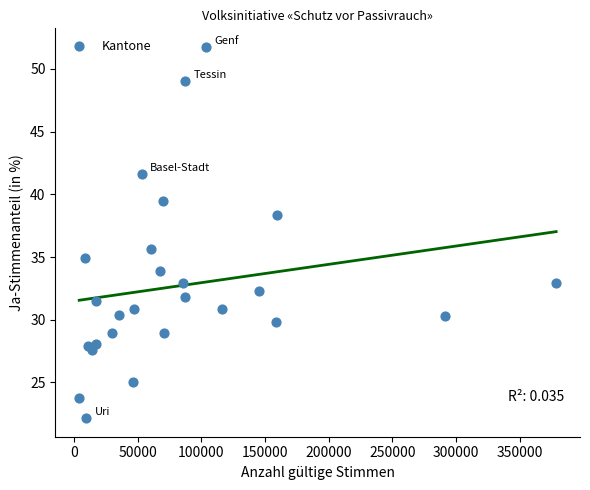

What is the range of X values (max minus min)?

374376.0